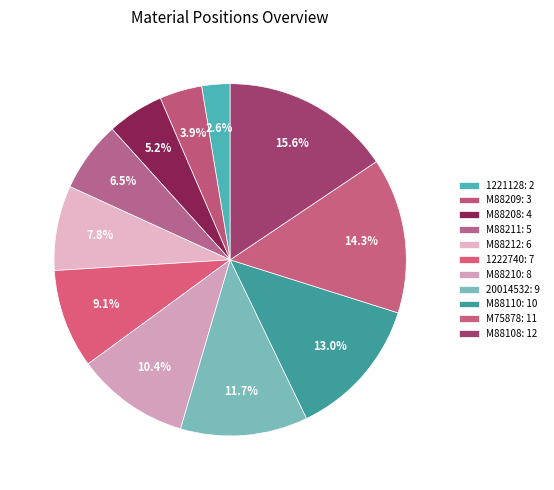

Is there a majority slice in this chart?

No